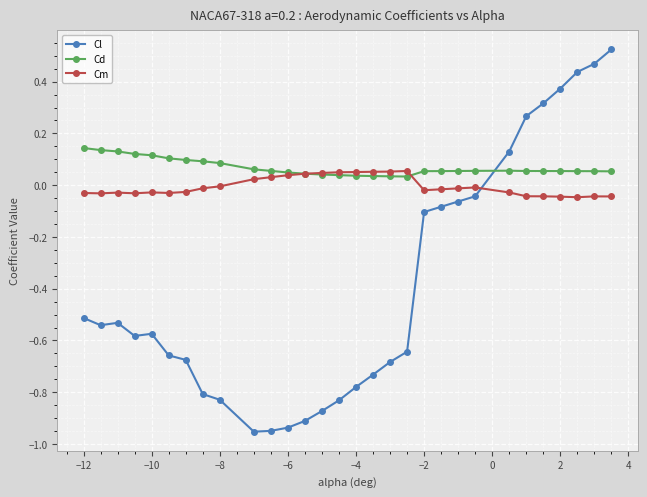

How many lines are shown in the chart?

3